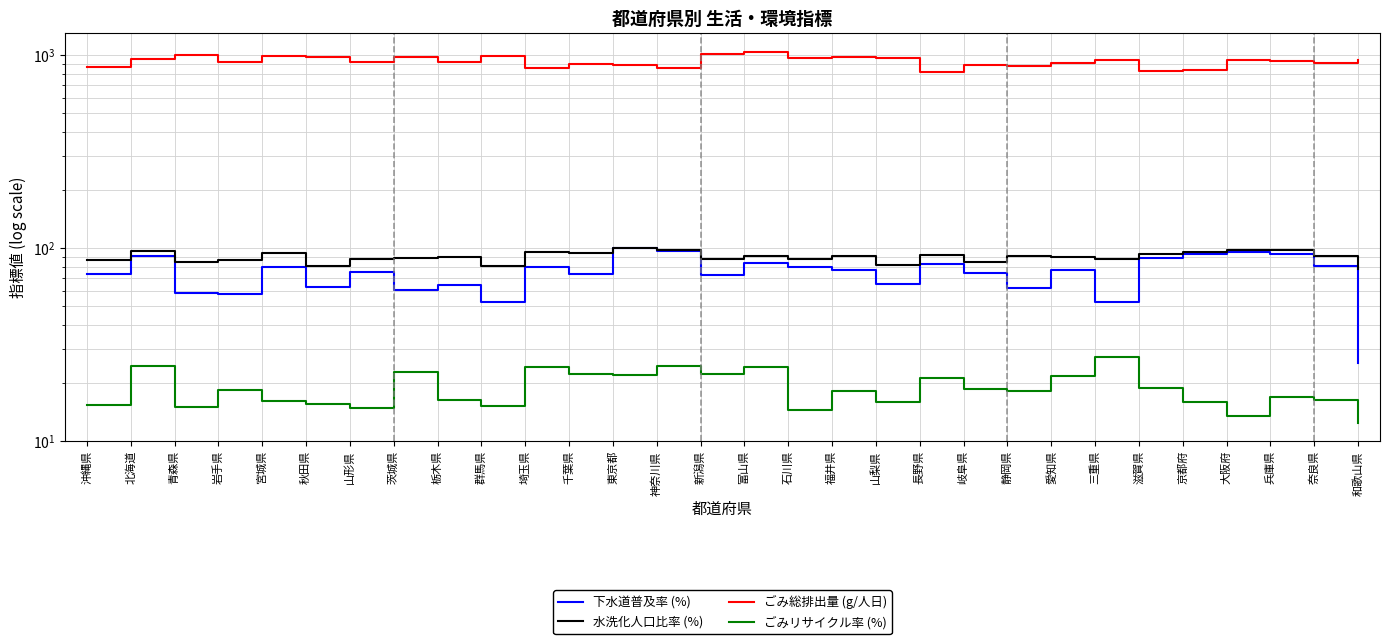

Does the chart display data point markers on the line(s)?

No